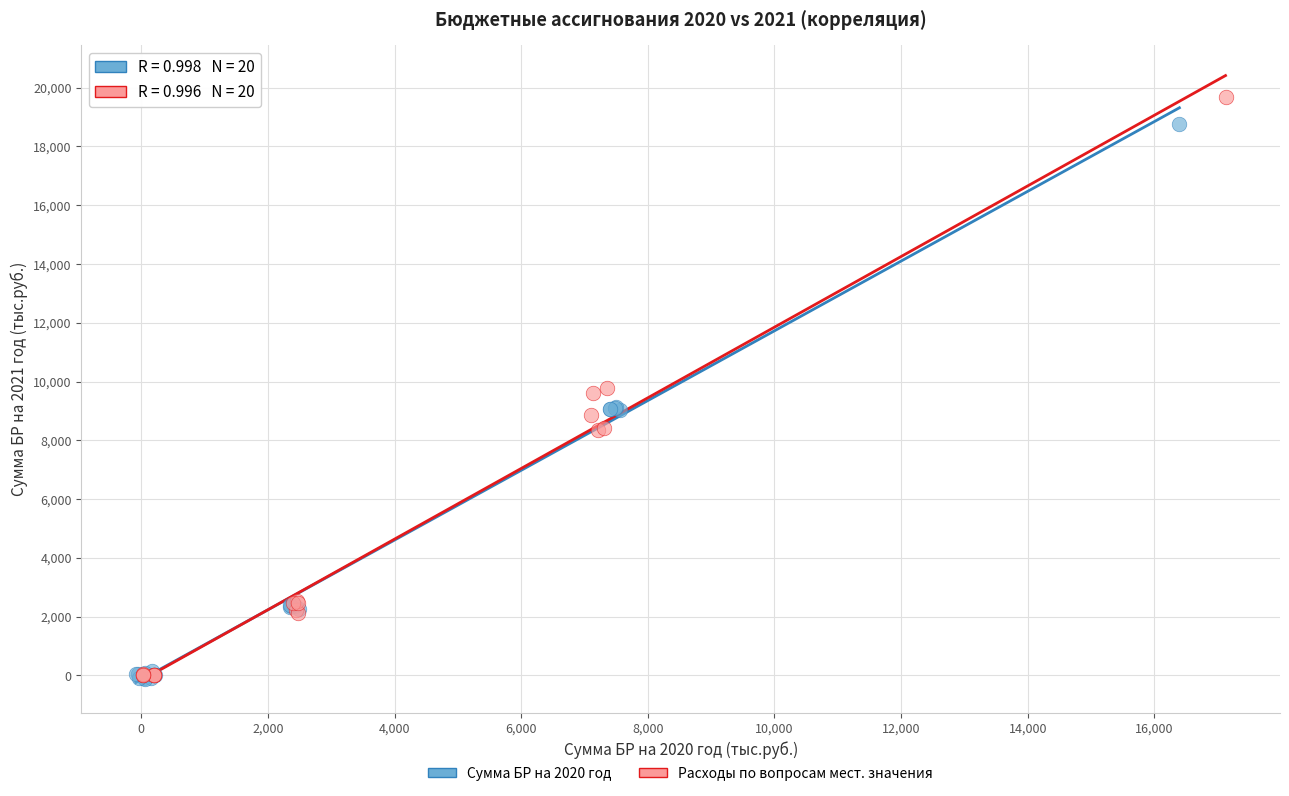

Which series has the largest Y range (max minus min)?

Расходы по вопросам мест. значения